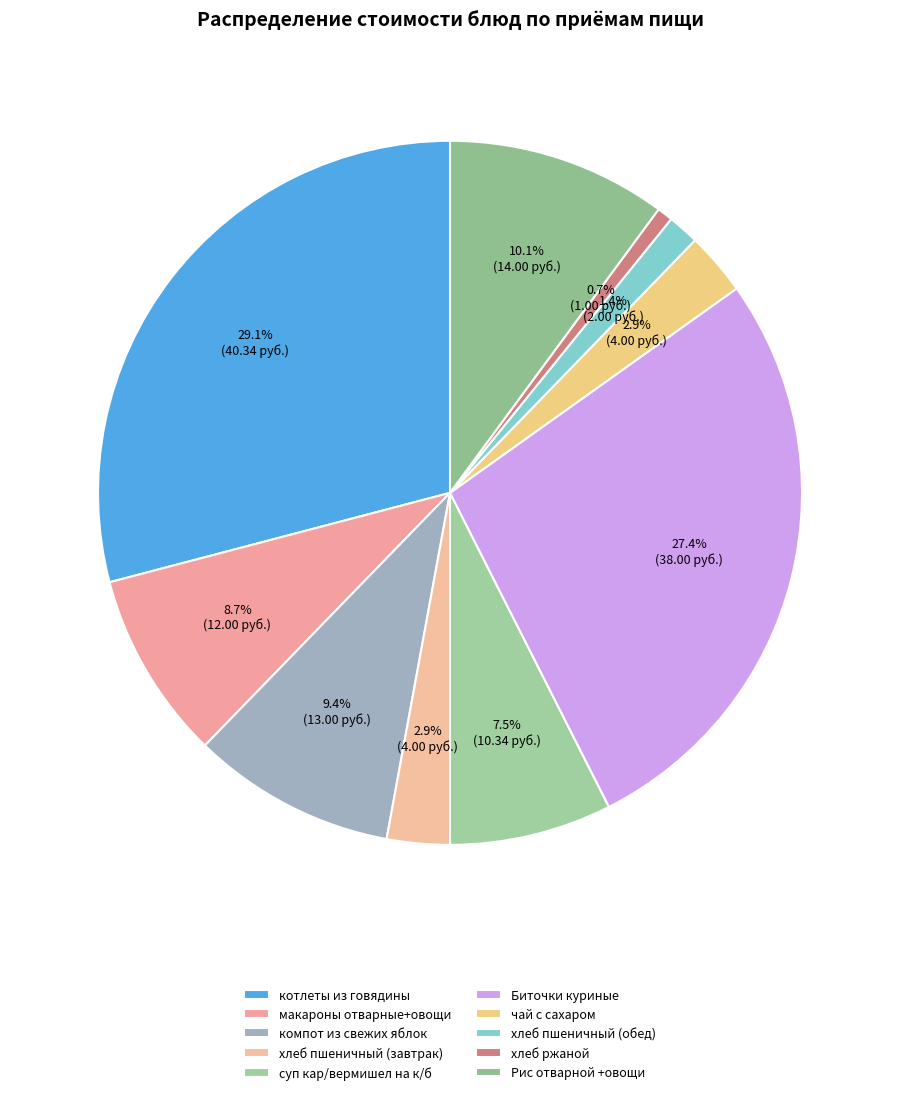

Is it true that чай с сахаром is 3% of the pie?

True